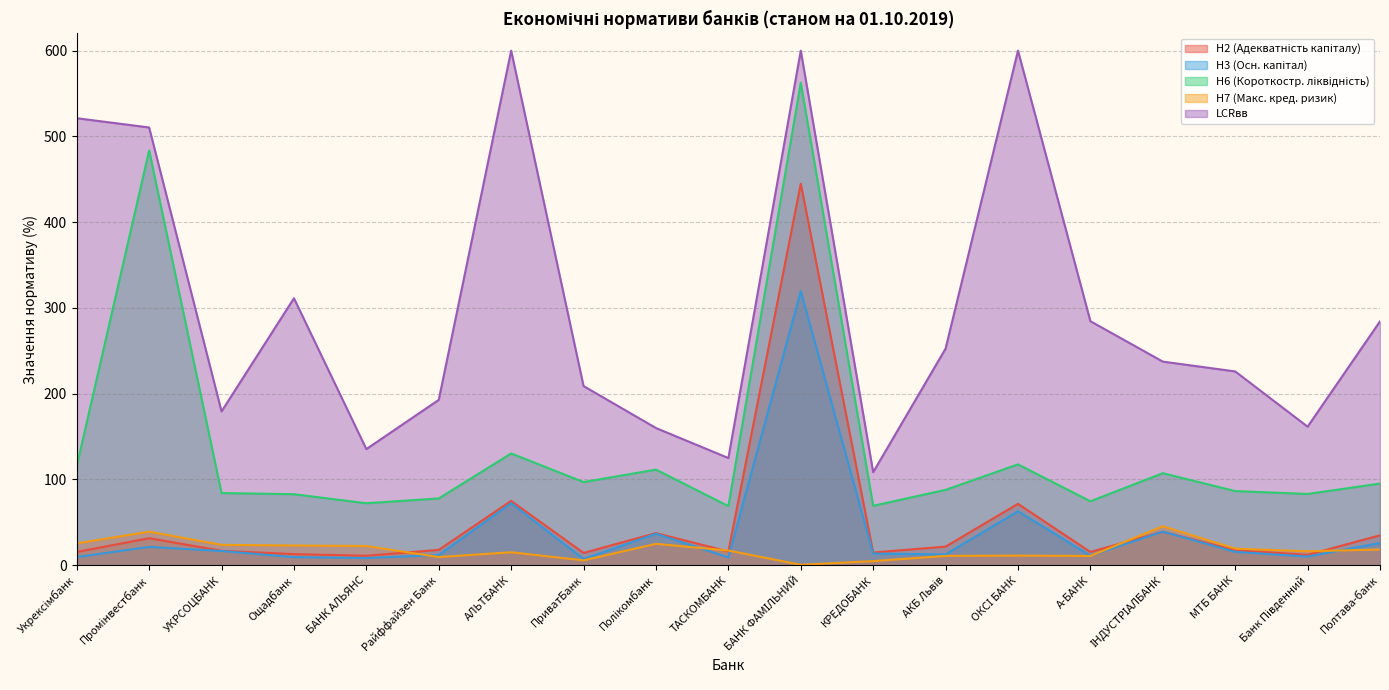

Does the chart have visible grid lines?

Yes